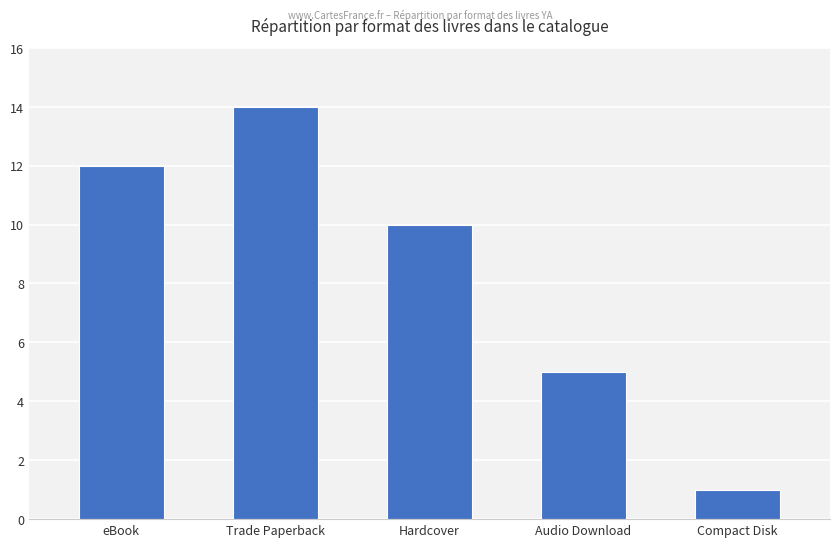

How many data points are less than 10?

2